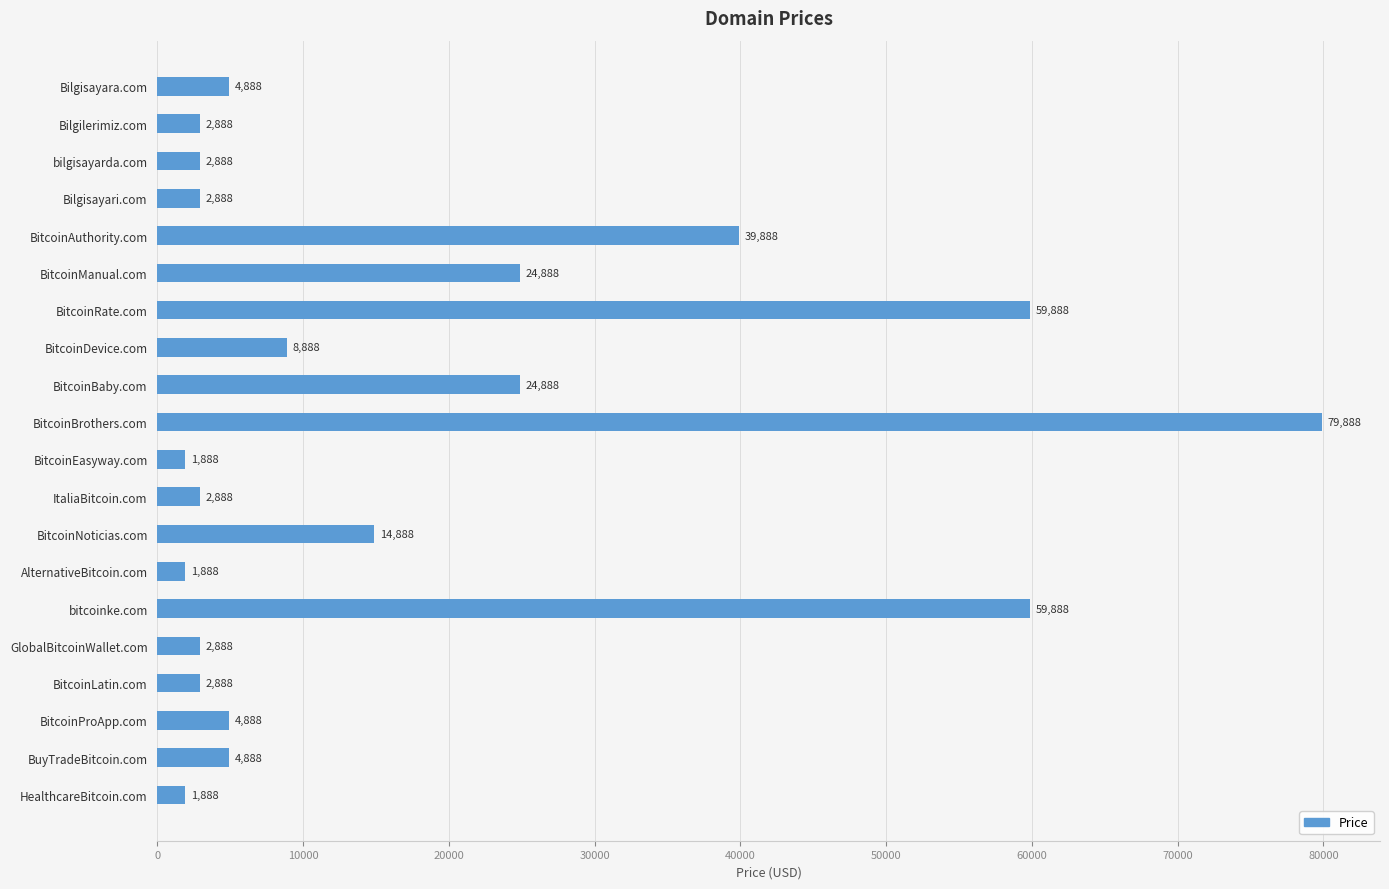

How many categories are shown in the chart?

20